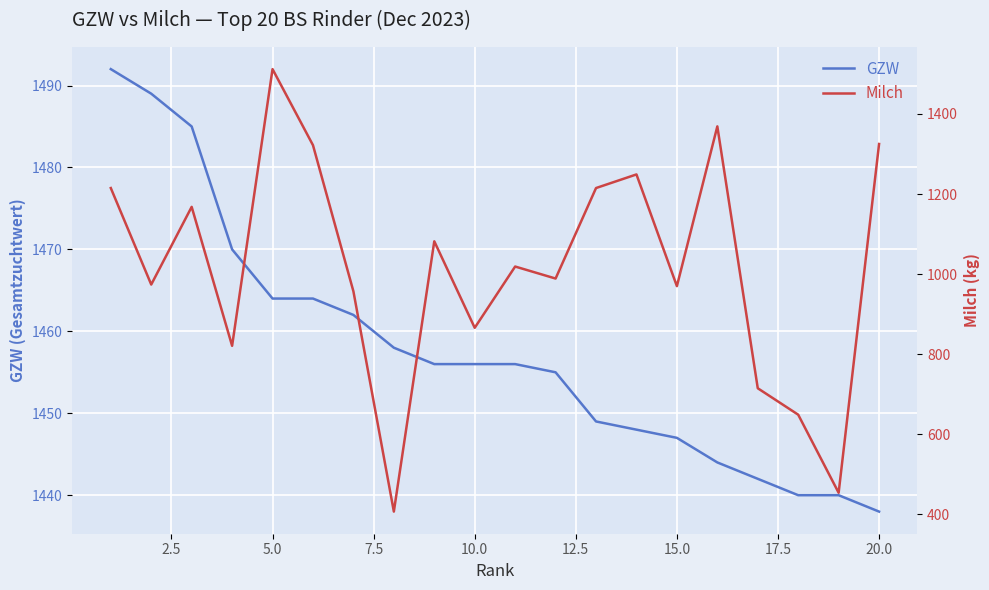

The GZW series shows 1464 at 5.0. True or false?

True